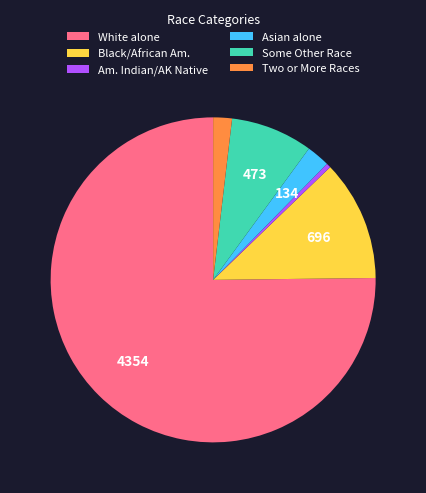

Between Asian alone and White alone, which is larger?

White alone